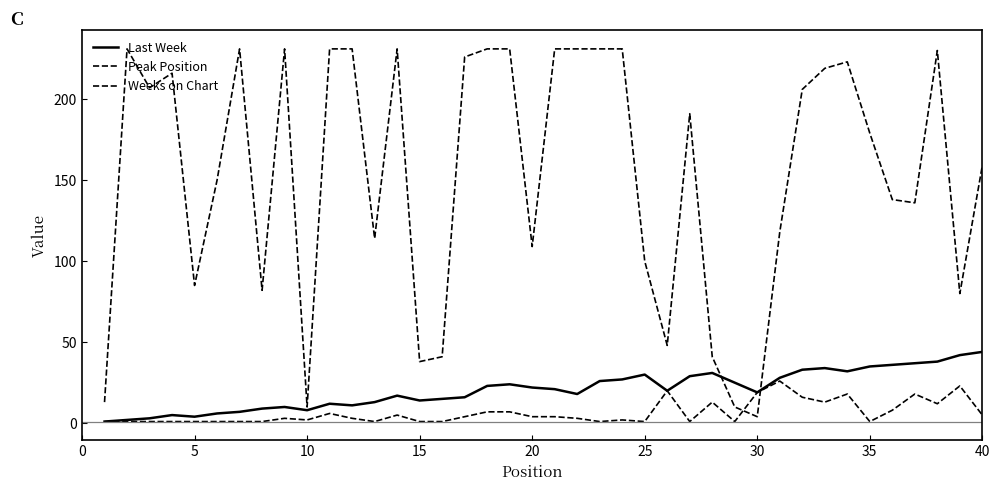

Does the chart display data point markers on the line(s)?

No